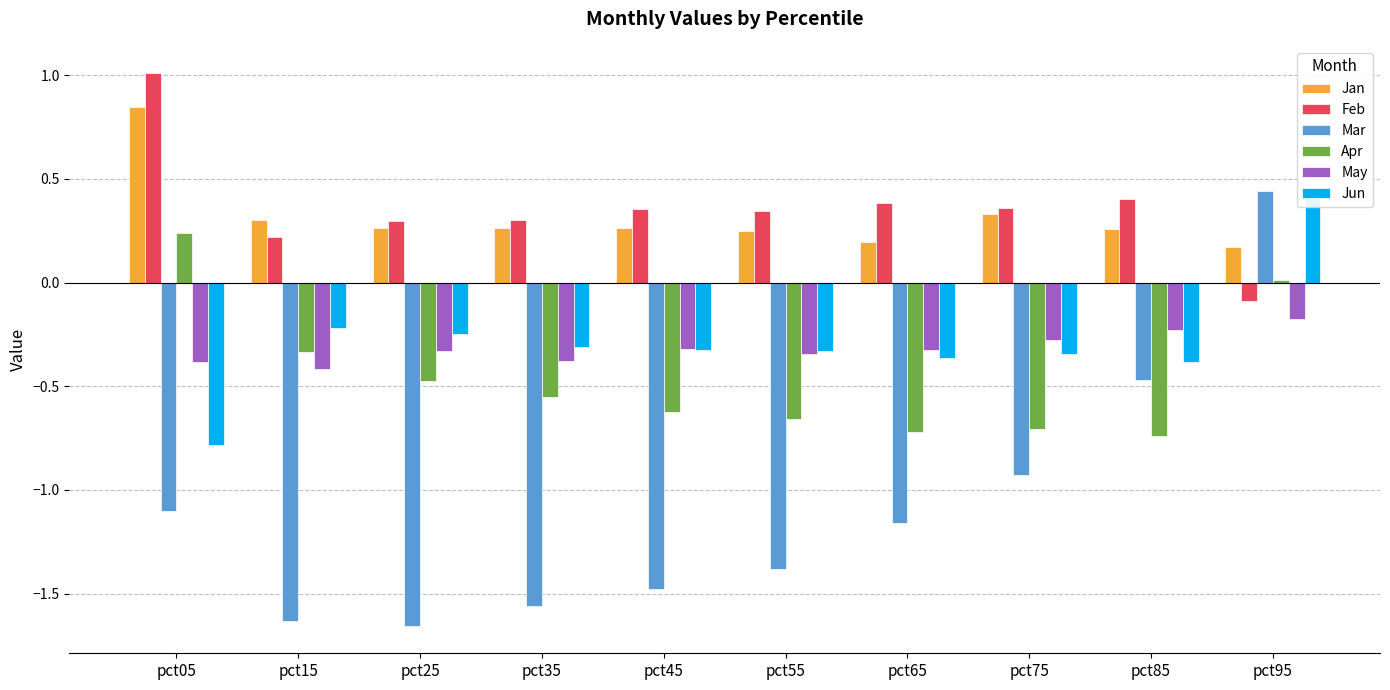

Which series has the largest range (max minus min)?

Mar